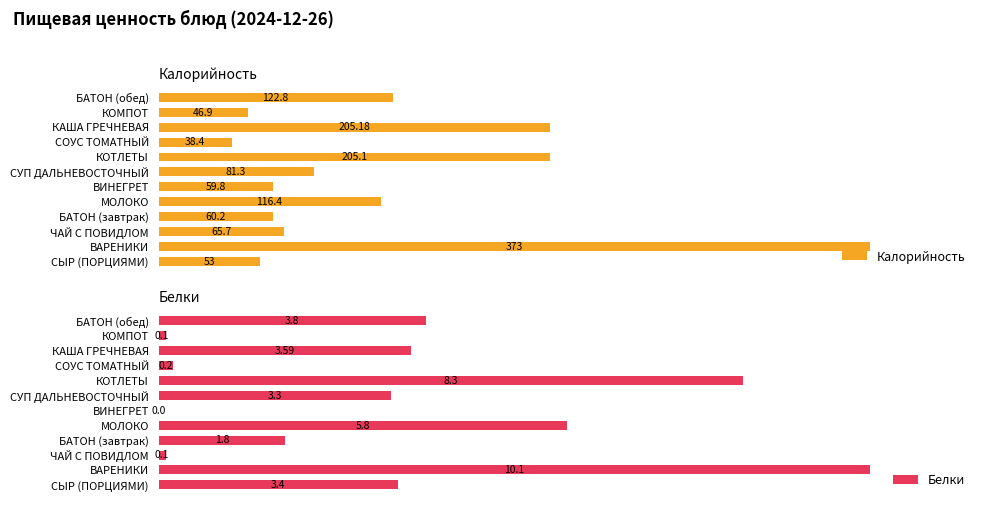

Rank the categories by Калорийность value from lowest to highest.

СОУС ТОМАТНЫЙ, КОМПОТ, СЫР (ПОРЦИЯМИ), ВИНЕГРЕТ, БАТОН (завтрак), ЧАЙ С ПОВИДЛОМ, СУП ДАЛЬНЕВОСТОЧНЫЙ, МОЛОКО, БАТОН (обед), КОТЛЕТЫ, КАША ГРЕЧНЕВАЯ, ВАРЕНИКИ